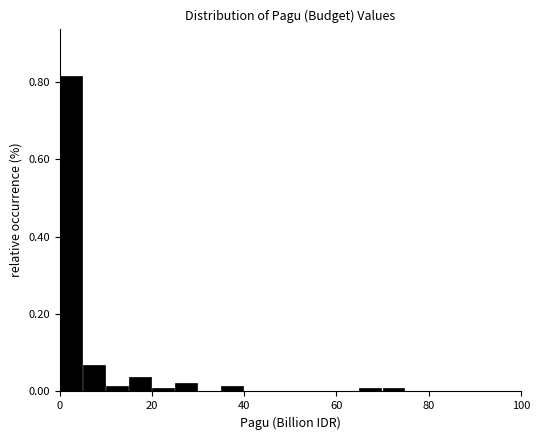

Around what value on the x-axis is the tallest bar? Give the approximate position of its centre, as read against the axis.

2